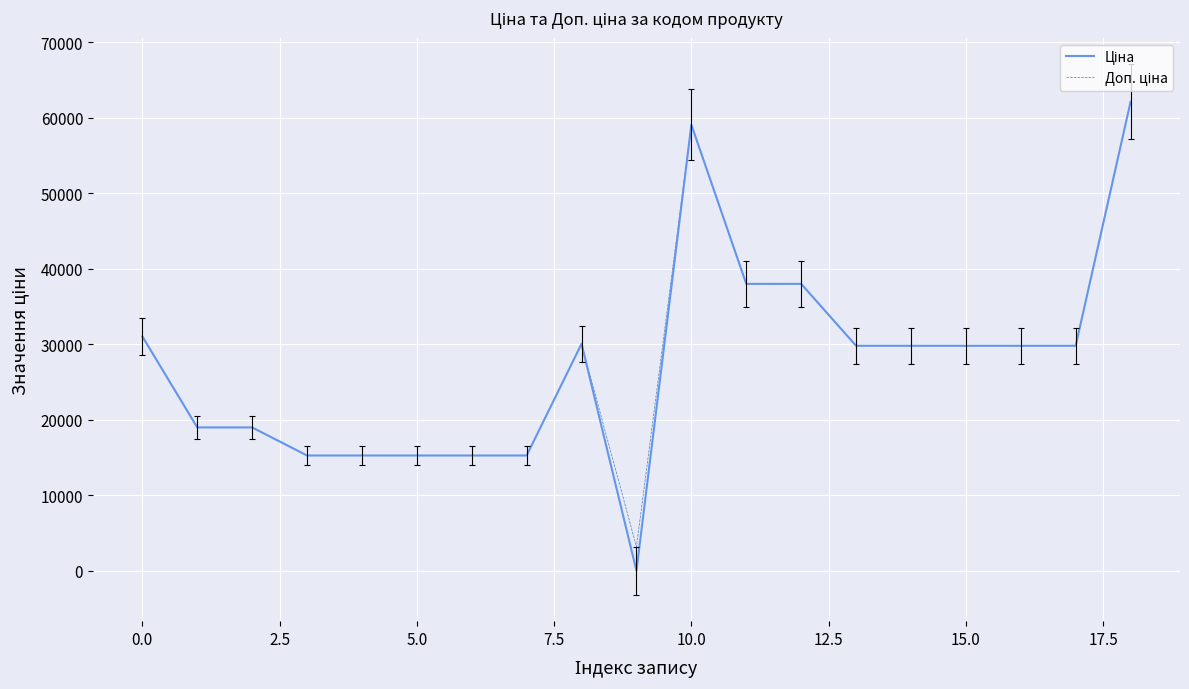

Does the chart have visible grid lines?

Yes